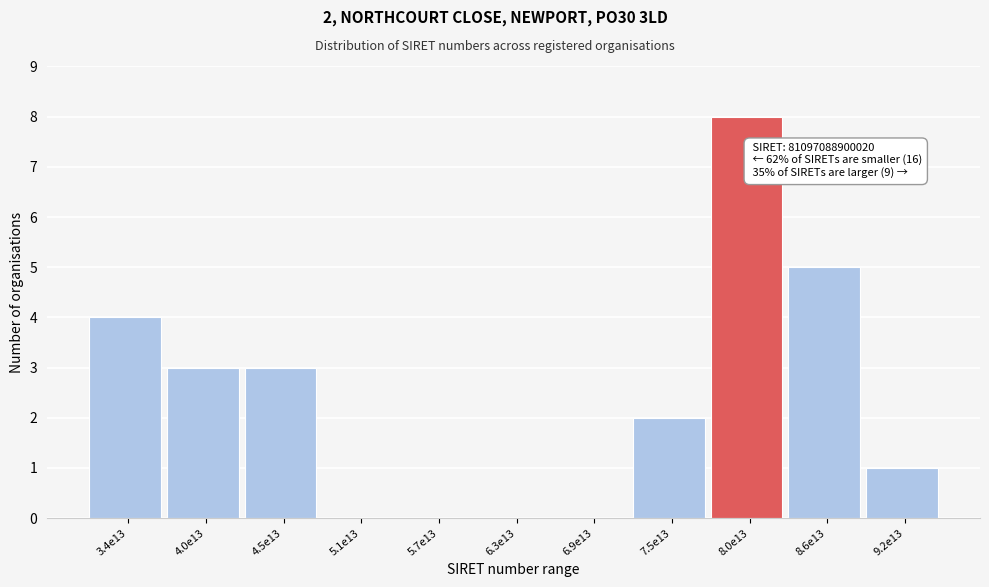

Reading left to right, list all the values displayed in this chart.

3.4e13=4	4.0e13=3	4.5e13=3	5.1e13=0	5.7e13=0	6.3e13=0	6.9e13=0	7.5e13=2	8.0e13=8	8.6e13=5	9.2e13=1